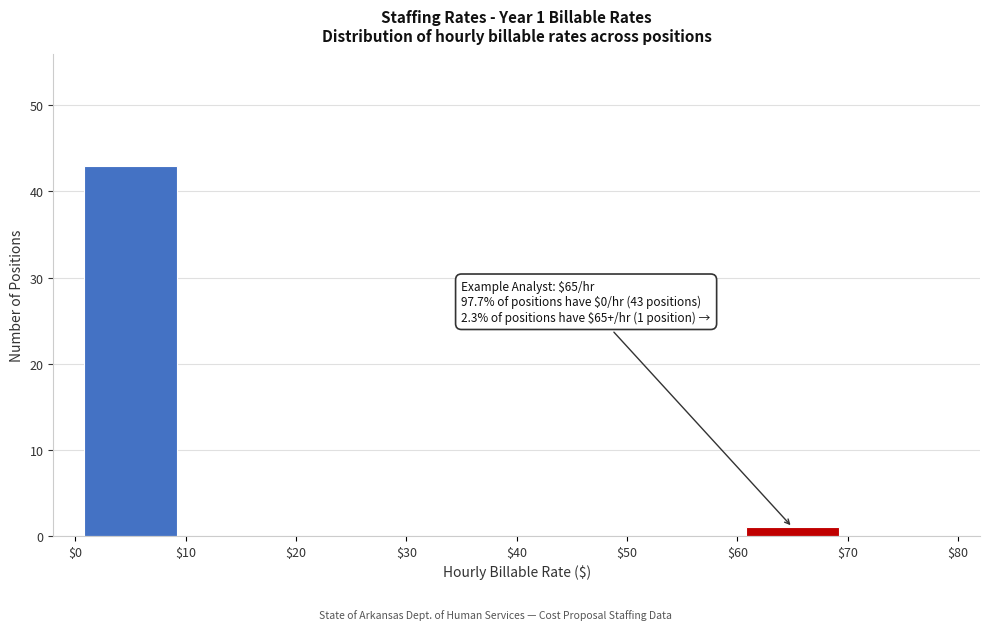

Over which range of the x-axis is the bar tallest?

$0 to $10